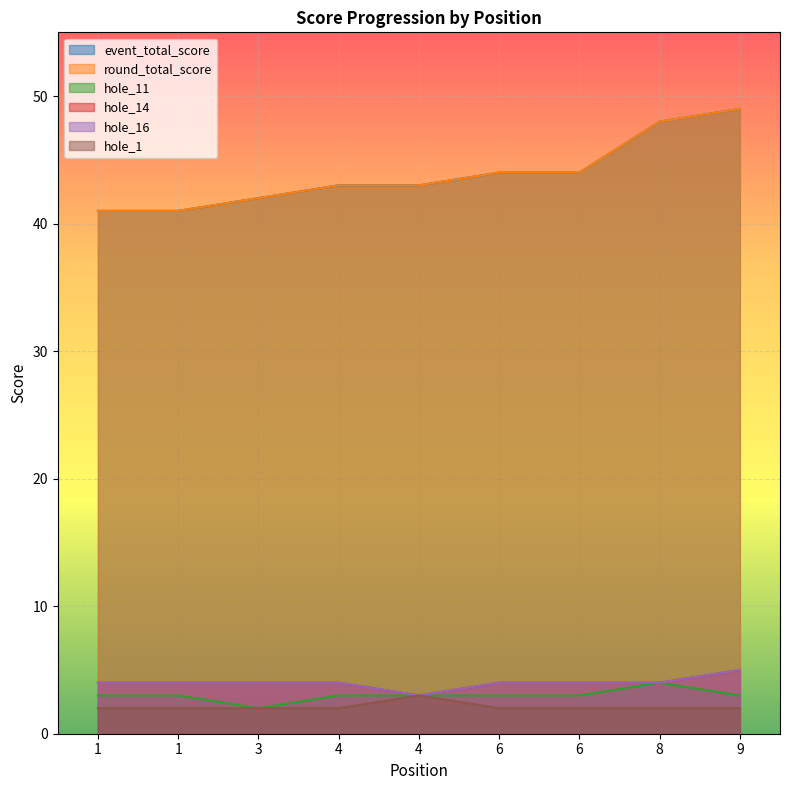

How many hole_11 values are between 3 and 4?

8